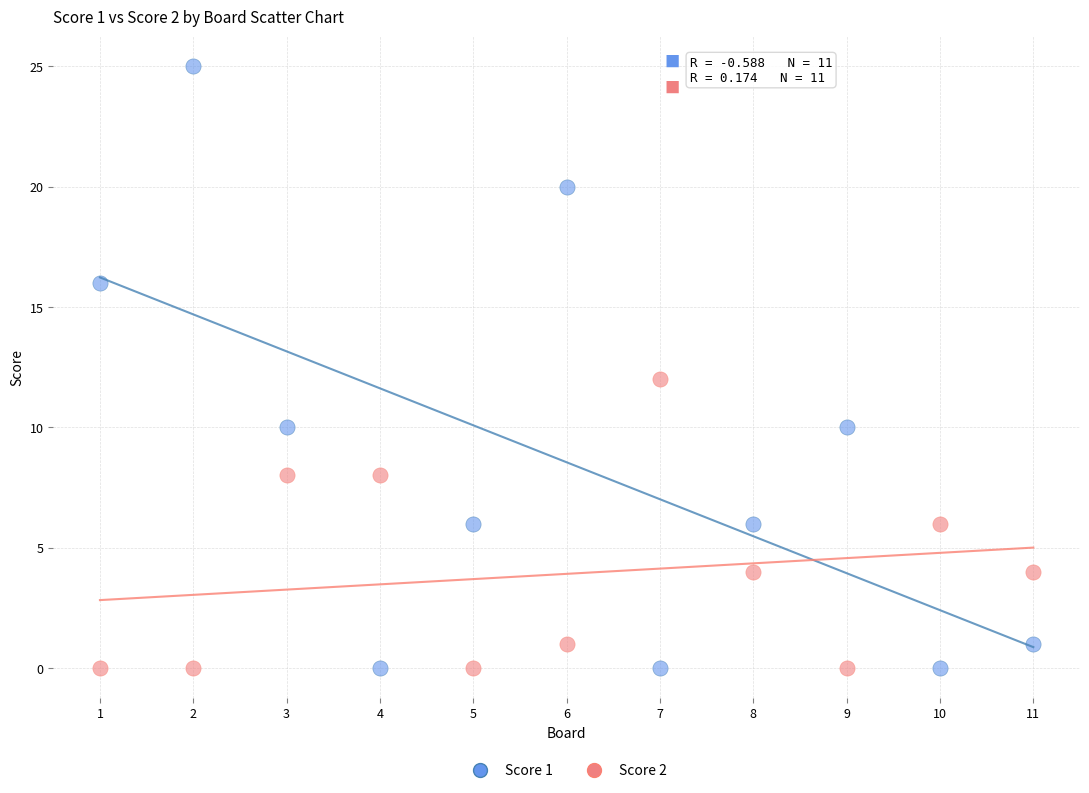

Which series contains the highest Y value?

Score 1